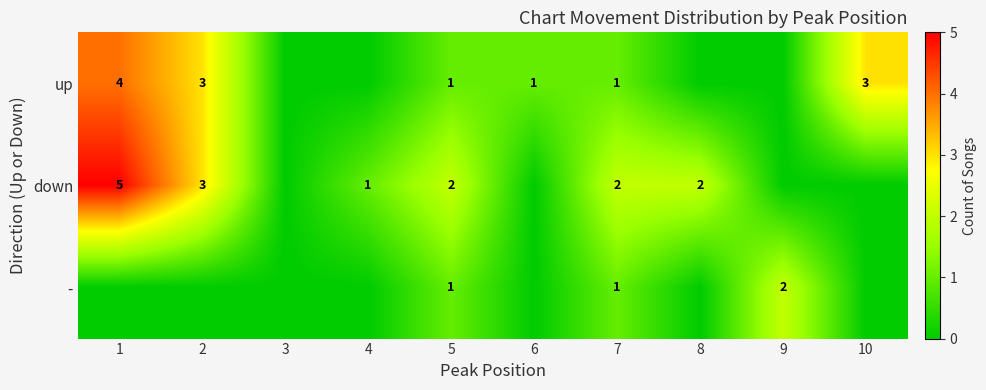

What is the total value across all series at 5?

4